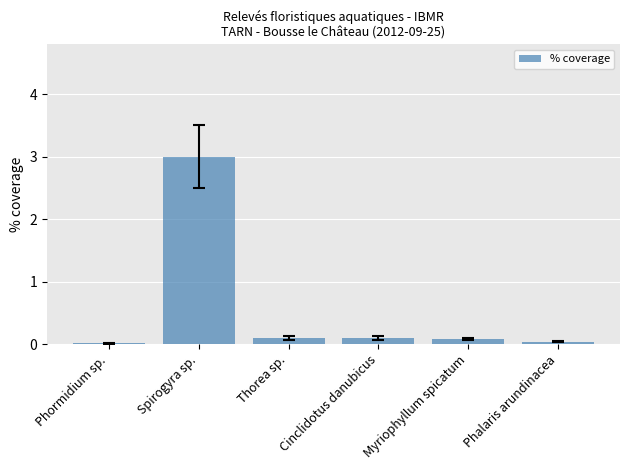

Count the number of categories in the chart.

6